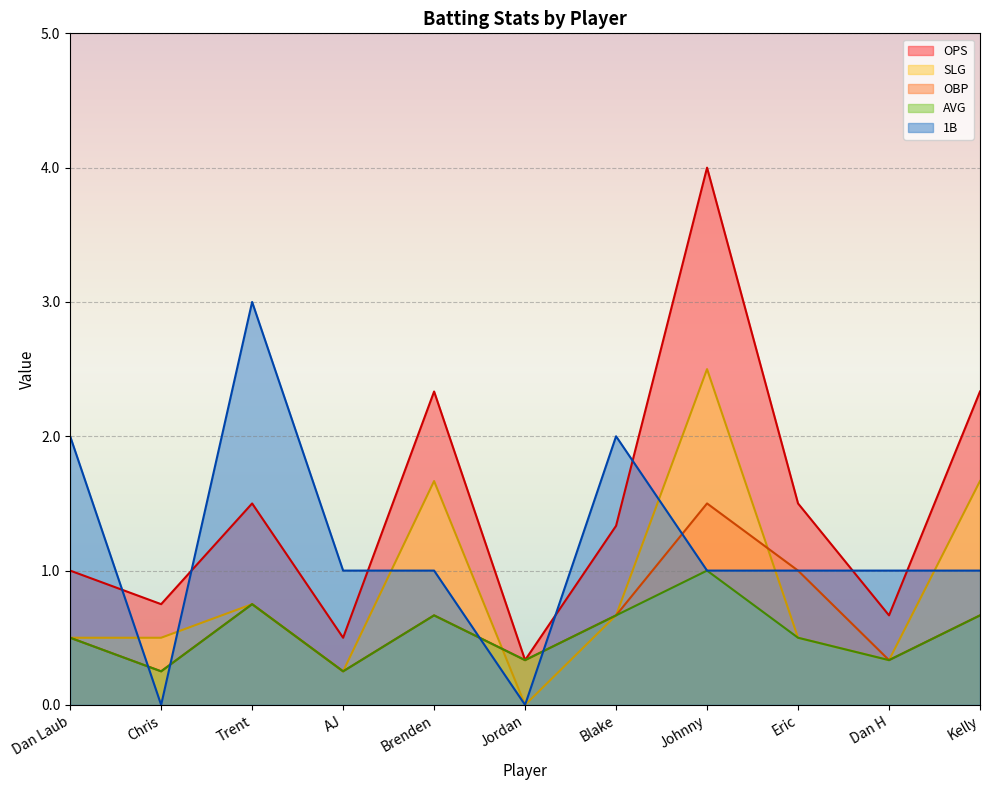

True or false: OPS has a value of 3.4 at Kelly.

False